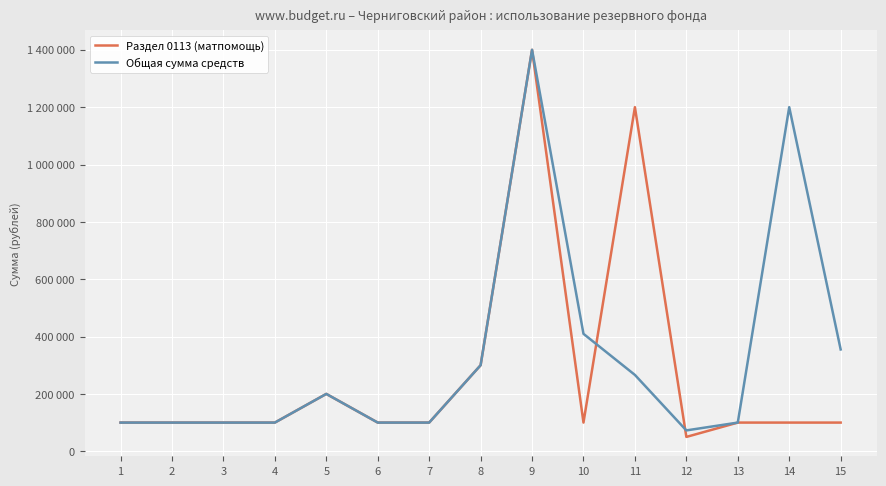

True or false: Раздел 0113 (матпомощь) has more than 0 points higher than both neighbors.

True